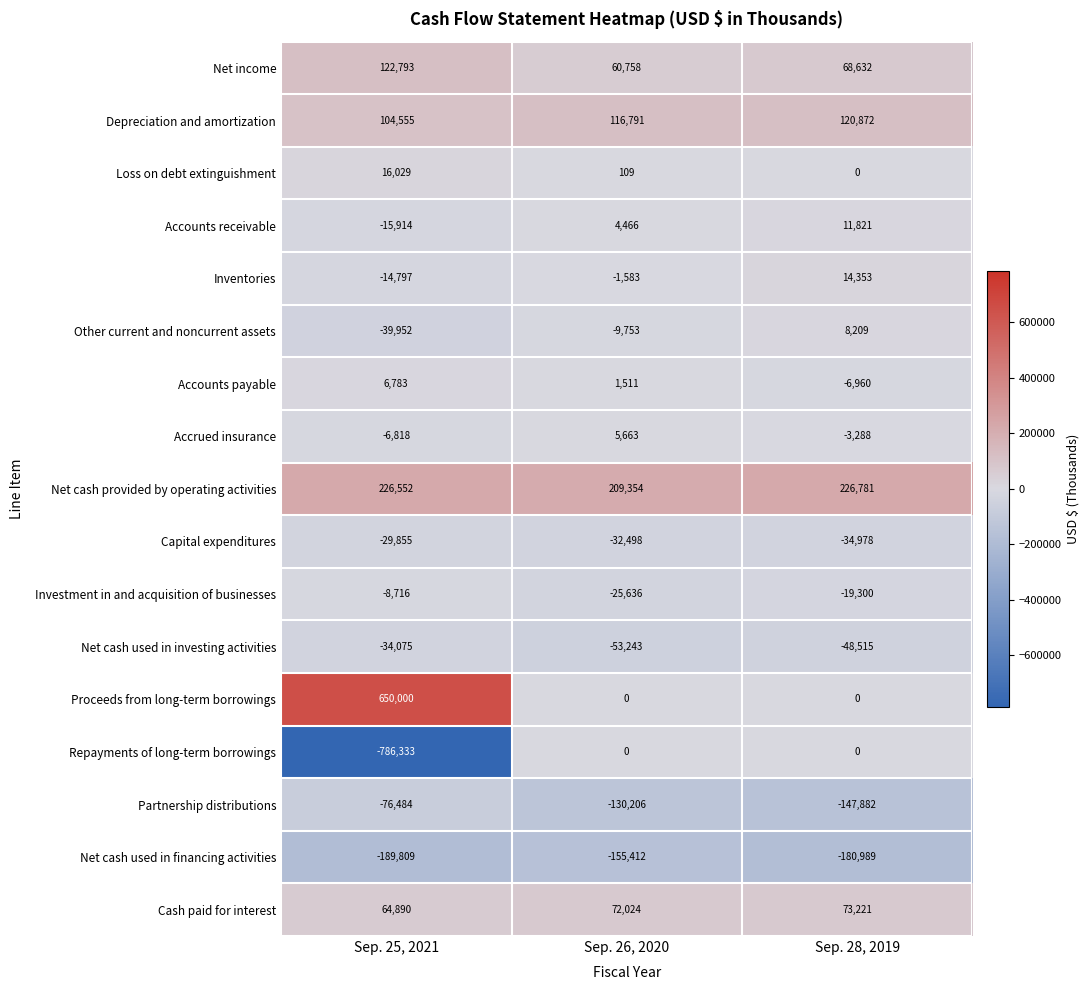

What is the difference between the Cash paid for interest values at Sep. 28, 2019 and Sep. 25, 2021?

8331